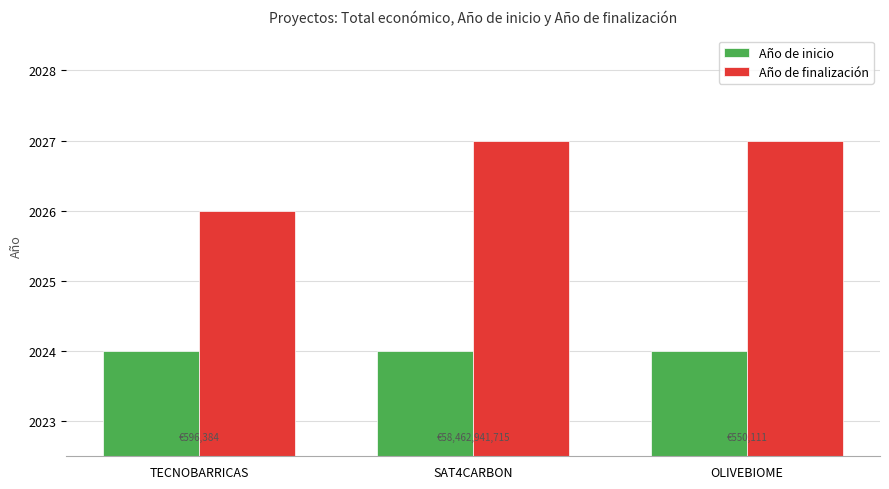

How many bars are there in each group?

2